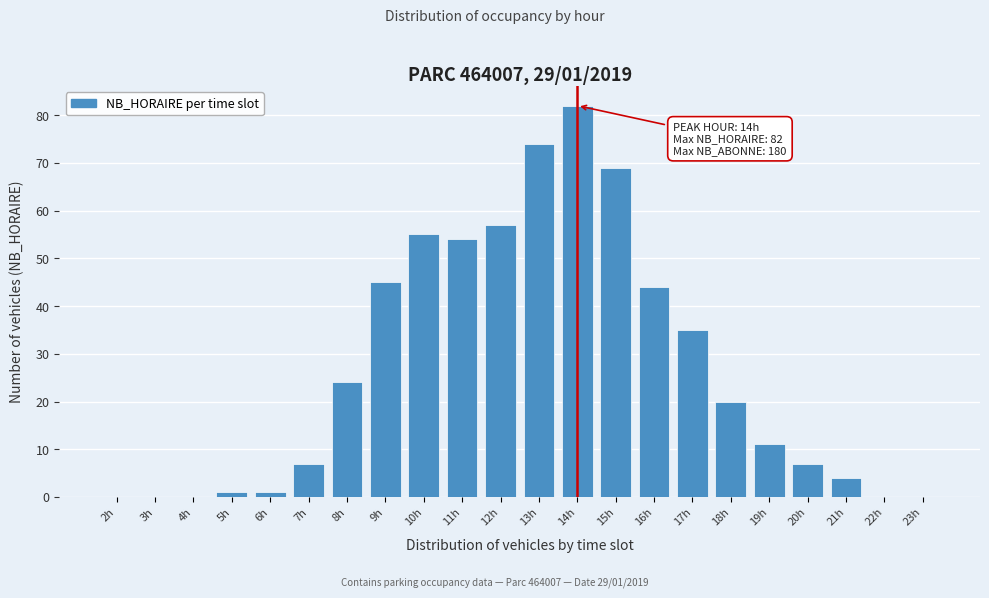

Reading left to right, transcribe all the data shown in this chart.

2h=0	3h=0	4h=0	5h=1	6h=1	7h=7	8h=24	9h=45	10h=55	11h=54	12h=57	13h=74	14h=82	15h=69	16h=44	17h=35	18h=20	19h=11	20h=7	21h=4	22h=0	23h=0